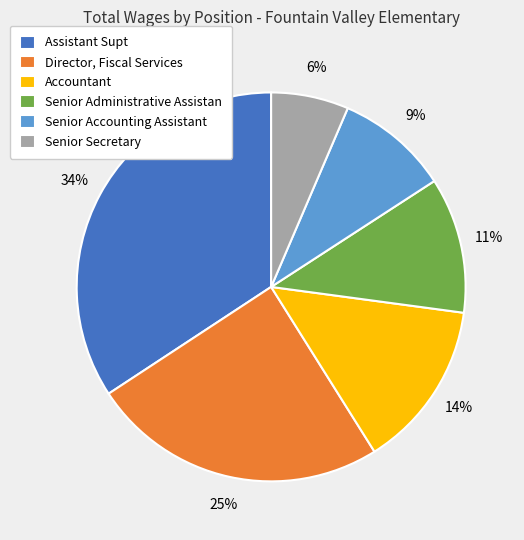

To the nearest percent, what percentage of the pie is Senior Administrative Assistan?

11%